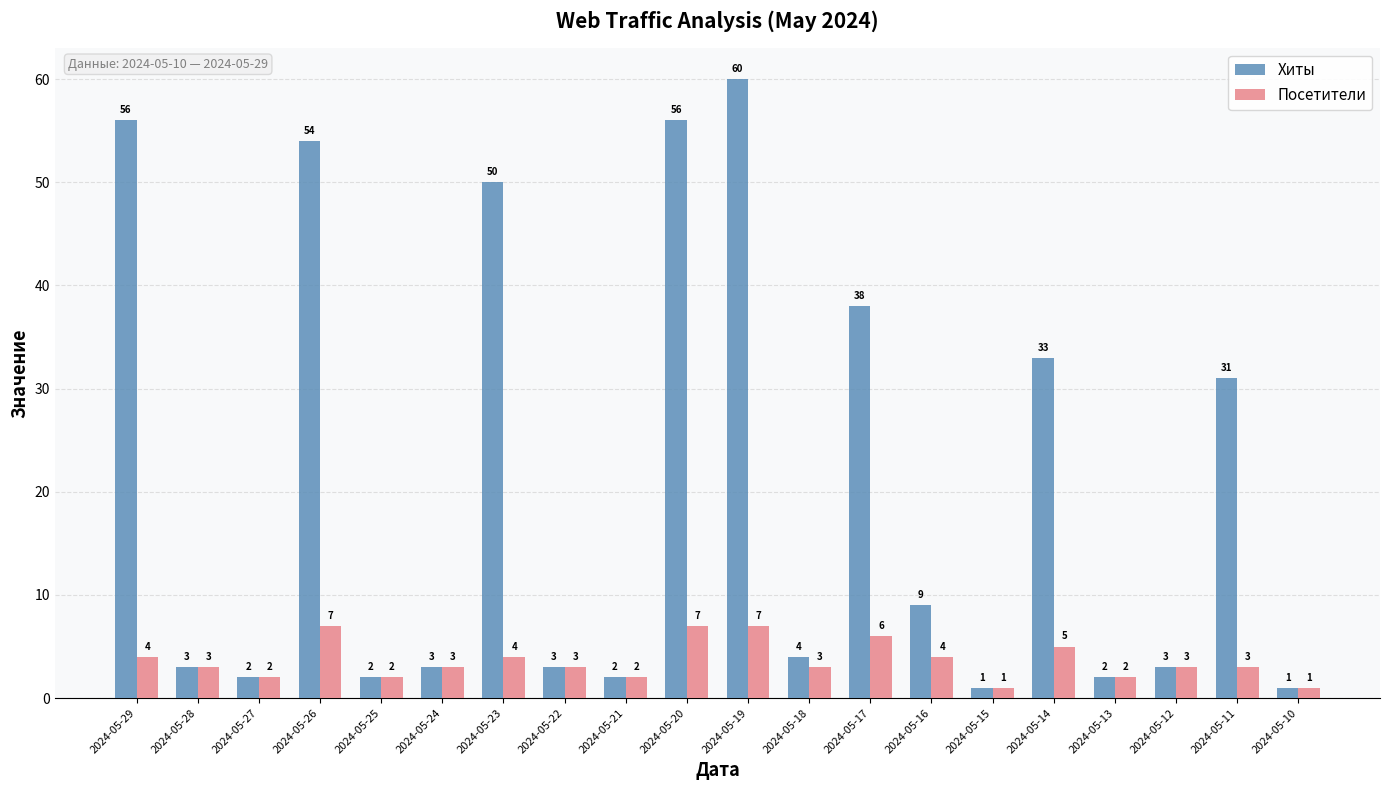

What is the difference between the maximum and second lowest values in the Посетители series?

6